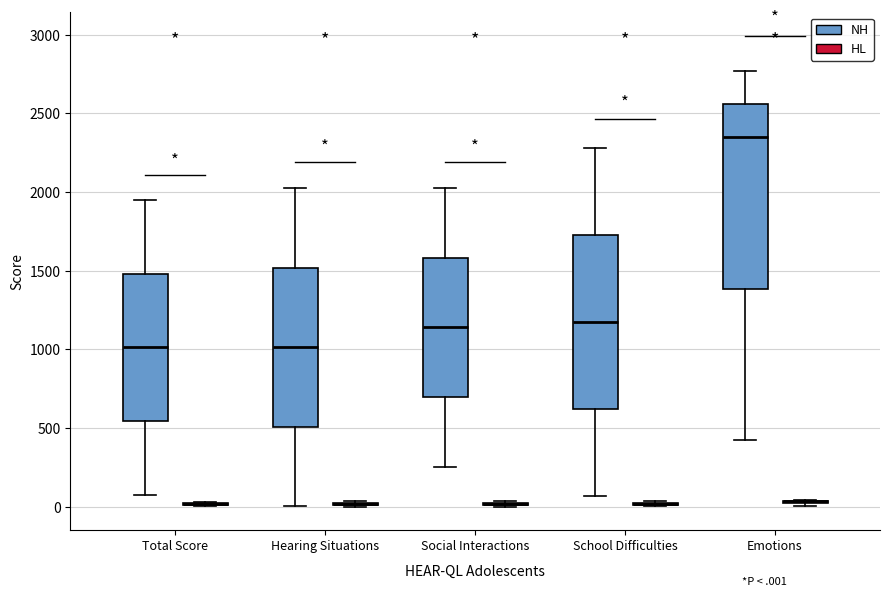

Reading left to right, read every box against the y-axis: the position of its median line, the range the box covers, and the ends of its whiskers. The values are not printed on the chart, so give them approximately, as read against the axis.

Total Score (NH): median 1000, box 550 to 1500, whiskers 100 to 1950
Total Score (HL): box collapsed to a line at 0, whiskers 0 to 50
Hearing Situations (NH): median 1000, box 500 to 1500, whiskers 0 to 2050
Hearing Situations (HL): box collapsed to a line at 0, whiskers 0 to 50
Social Interactions (NH): median 1150, box 700 to 1600, whiskers 250 to 2050
Social Interactions (HL): box collapsed to a line at 0, whiskers 0 to 50
School Difficulties (NH): median 1150, box 600 to 1750, whiskers 50 to 2300
School Difficulties (HL): box collapsed to a line at 0, whiskers 0 to 50
Emotions (NH): median 2350, box 1400 to 2550, whiskers 400 to 2750
Emotions (HL): box collapsed to a line at 50, whiskers 0 to 50